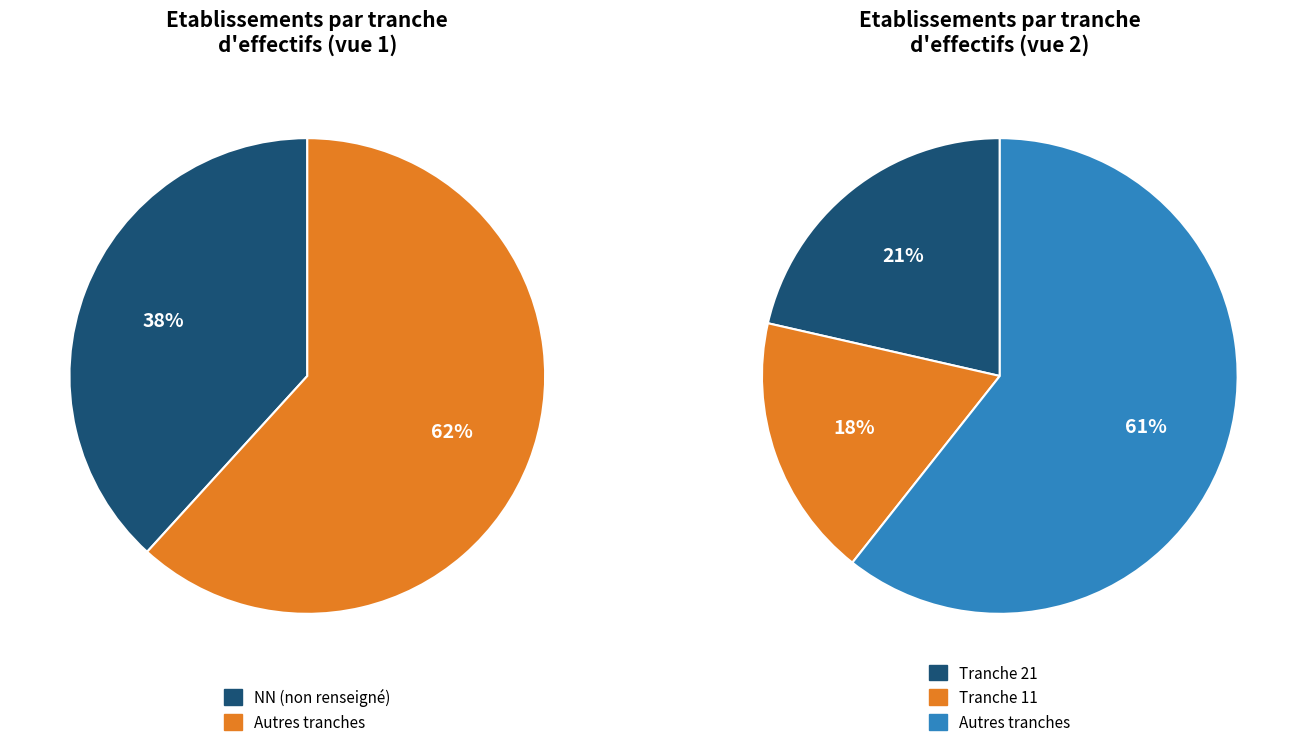

Is it true that NN is 47% of the pie?

False